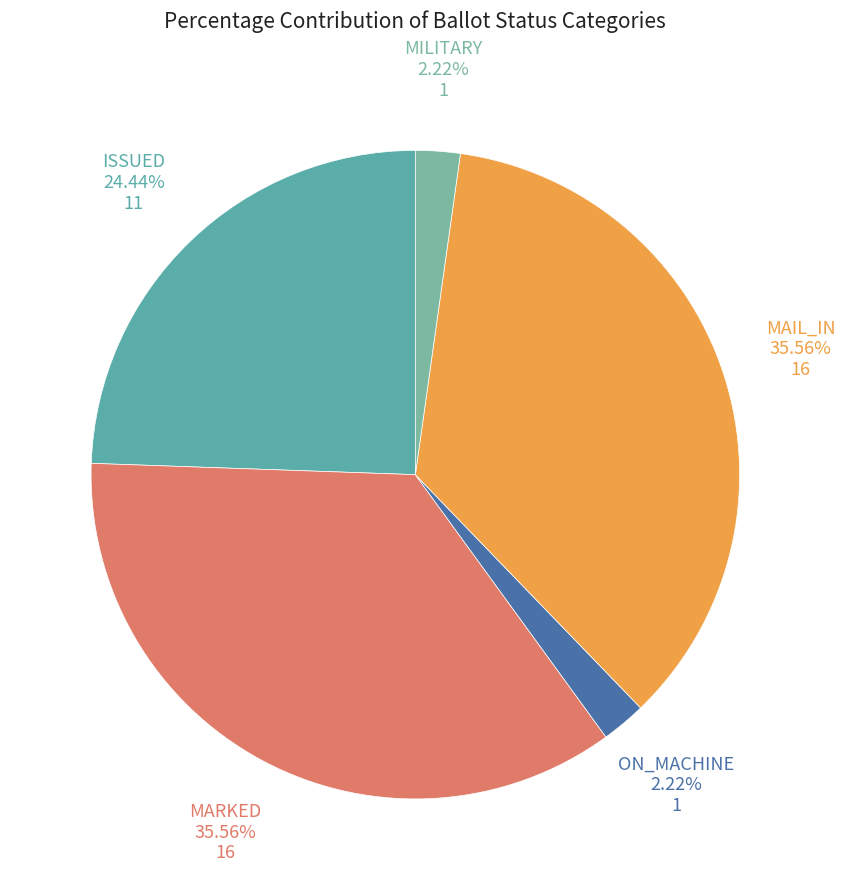

Count the number of slices in the pie.

5